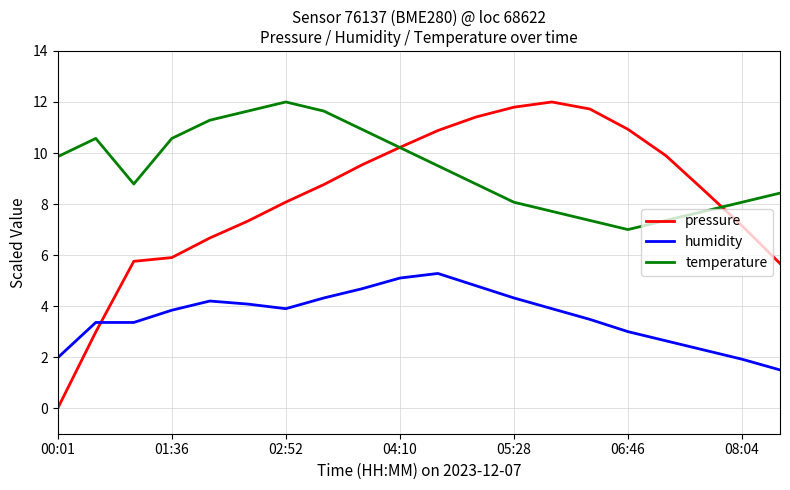

List the series in order of their overall mean, highest first.

temperature, pressure, humidity